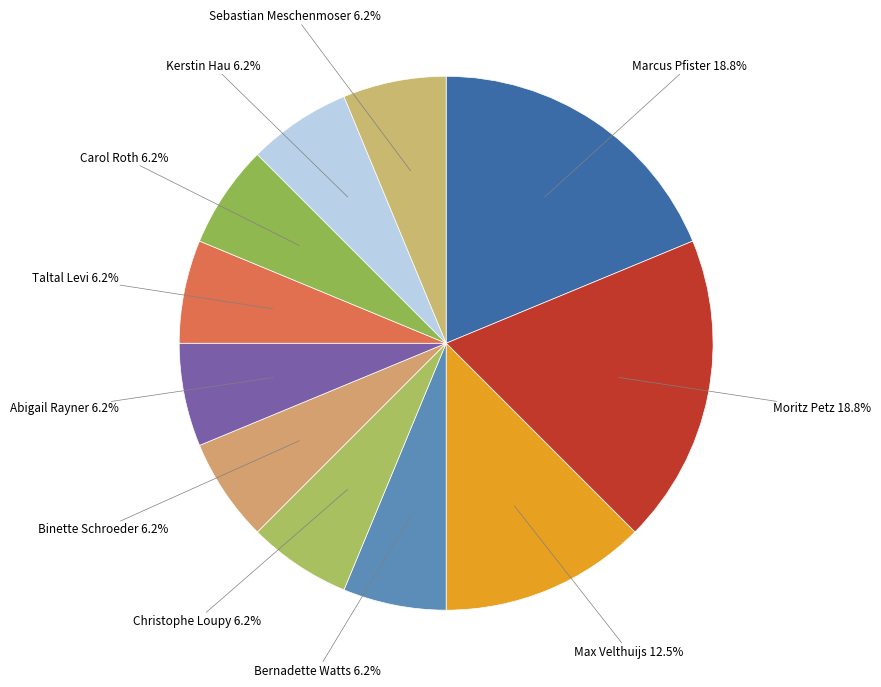

Count the number of slices in the pie.

11